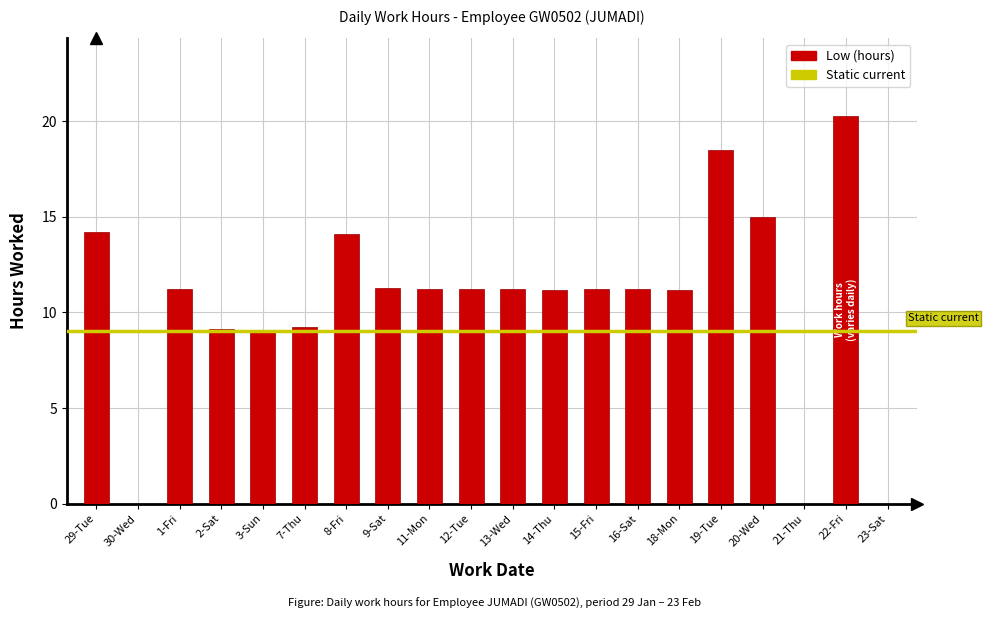

What is the ratio of the value at 19-Tue to the value at 7-Thu?

2.0